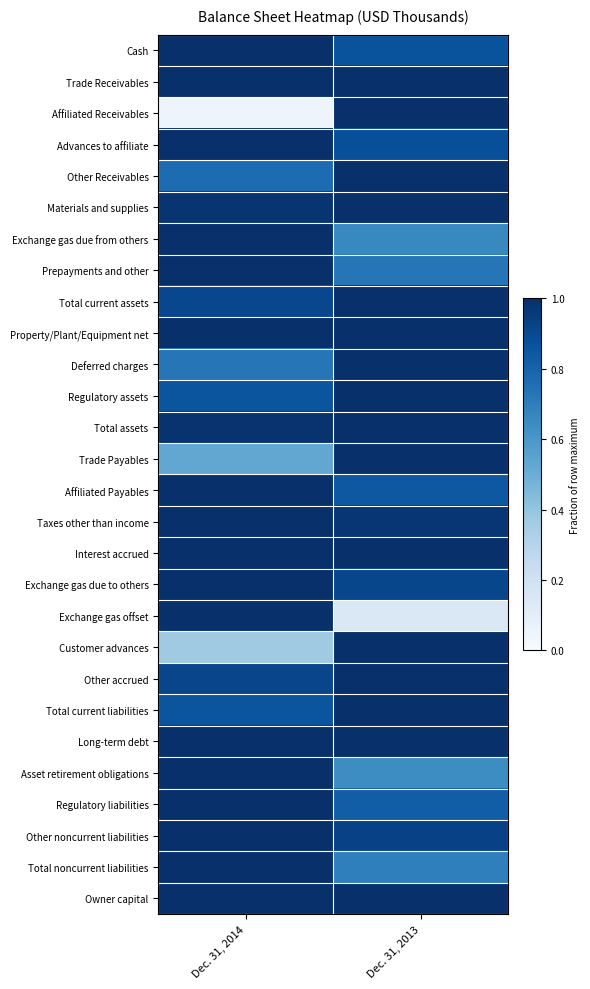

At which category is the sum across all series the highest?

Dec. 31, 2013